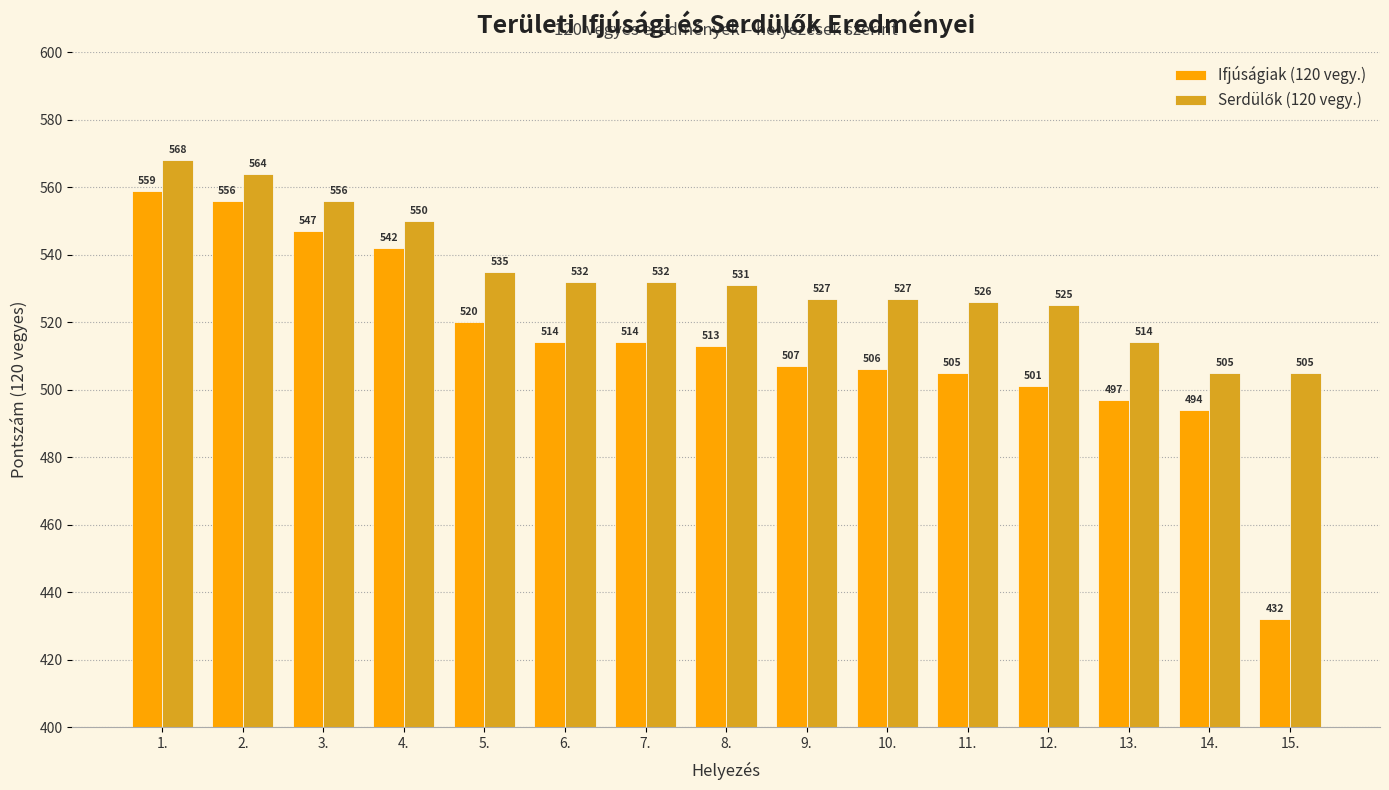

True or false: Ifjúságiak (120 vegy.) has a value of 179 at 13..

False